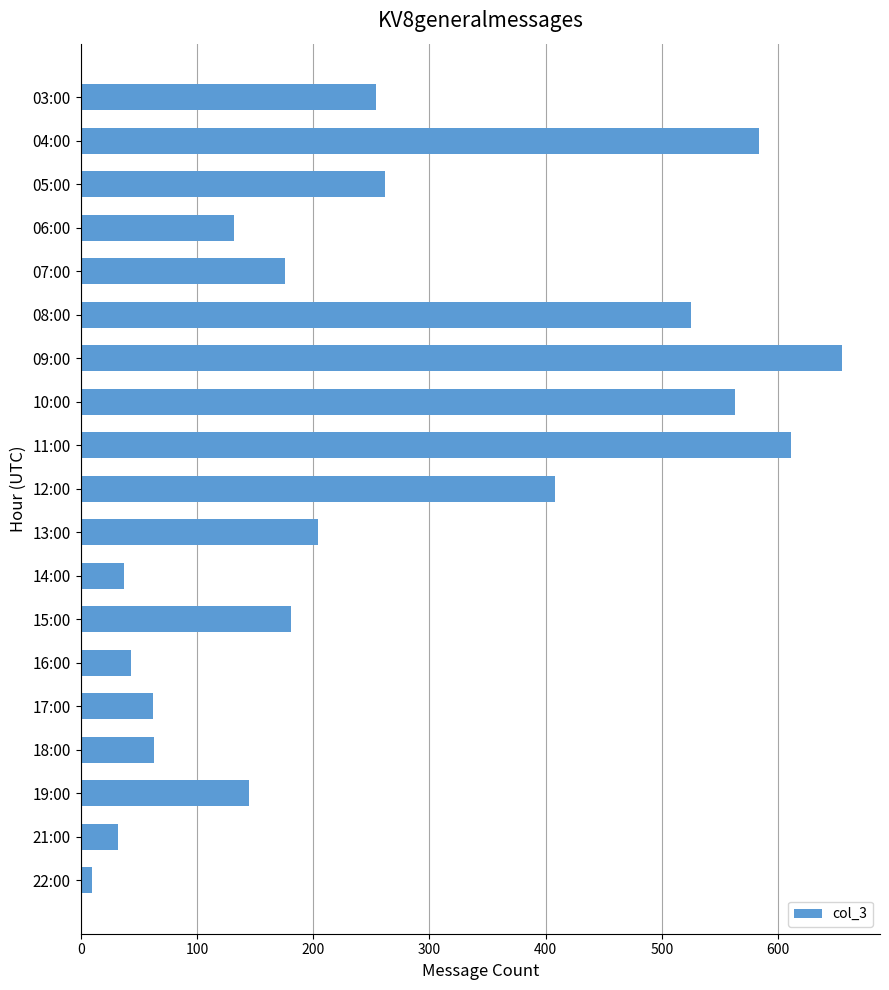

What is the average value?

260